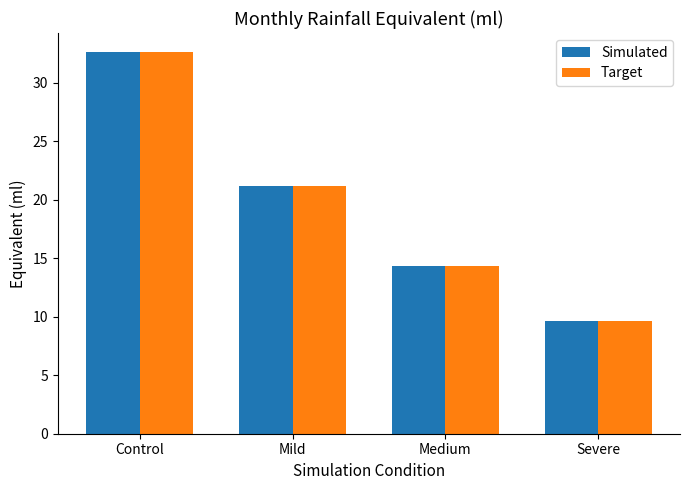

What is the greatest value displayed?

32.6